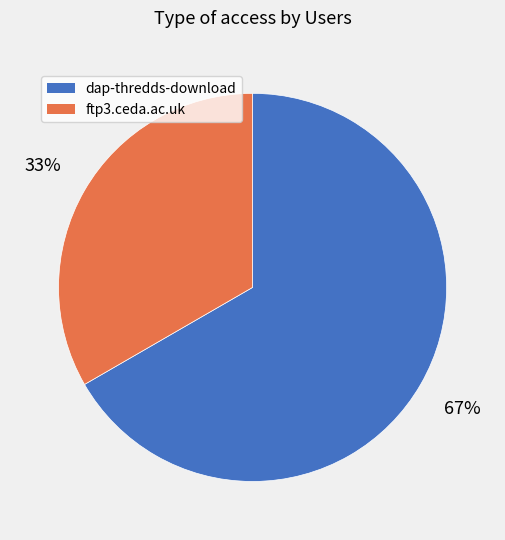

What is the largest slice in the pie chart?

dap-thredds-download